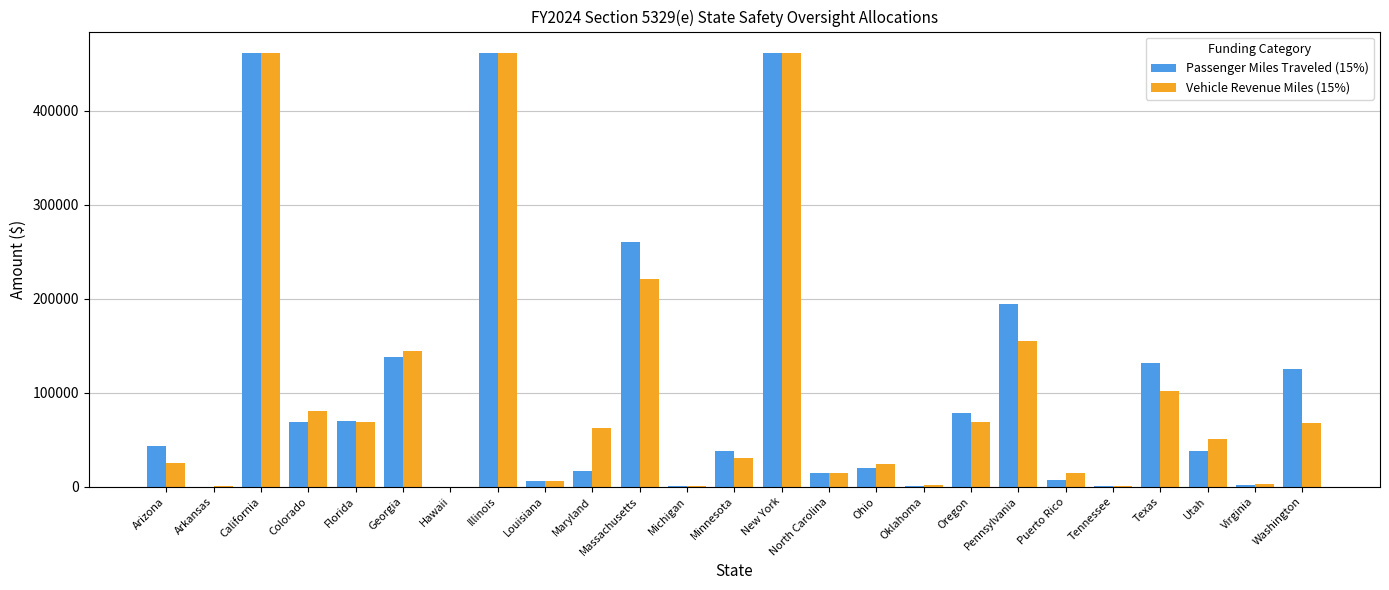

Is the value of Passenger Miles Traveled (15%) at Oregon greater than the value of Vehicle Revenue Miles (15%) at Arizona?

Yes